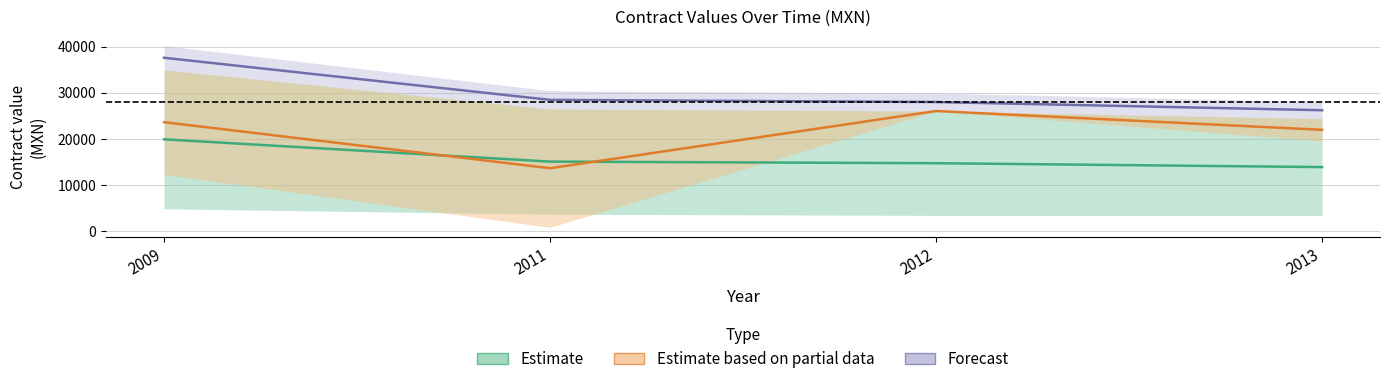

Which series has the widest spread of values?

contractValue